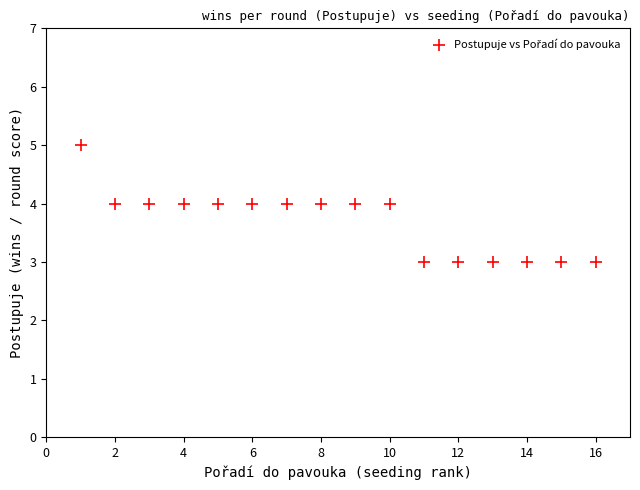

What is the range of X values (max minus min)?

15